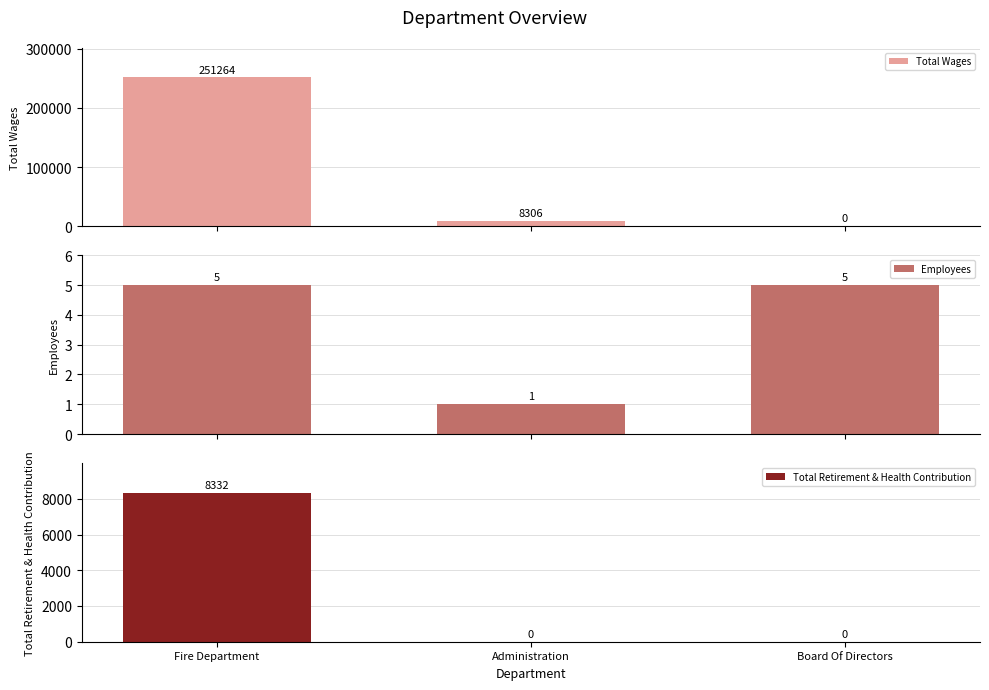

What is the difference between the maximum and minimum values in the Employees series?

4